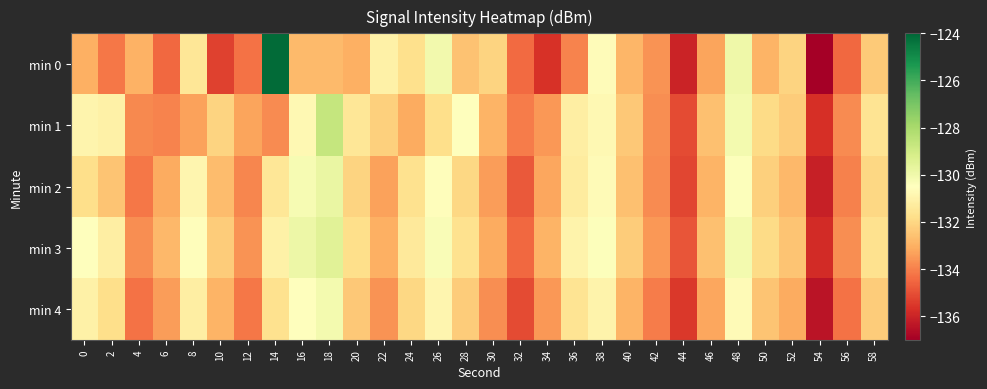

What is the maximum value shown in the chart?

-124.1